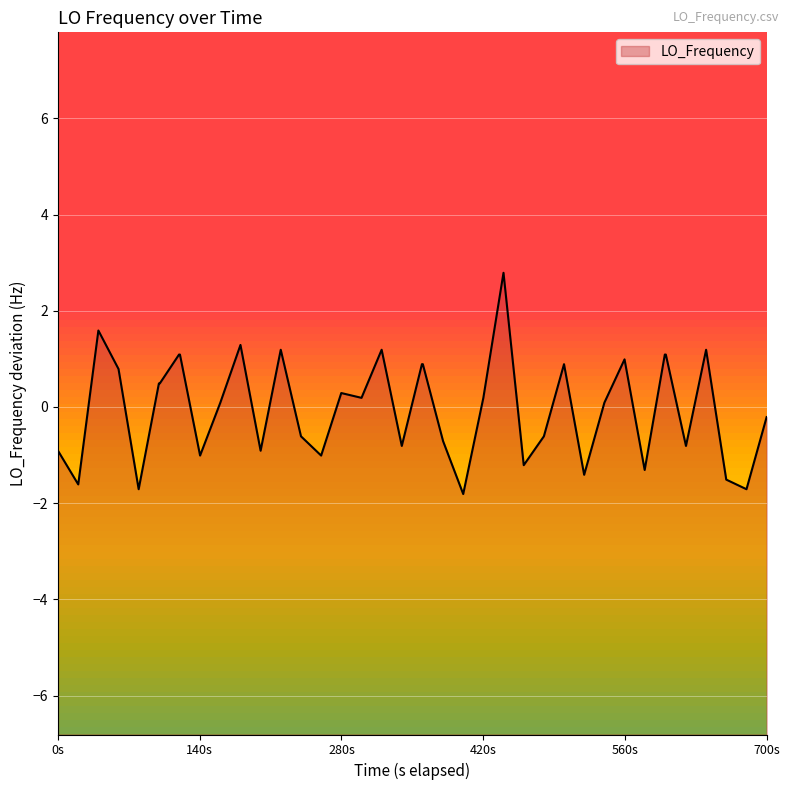

How many points are lower than both their immediate neighbors (excluding endpoints)?

13